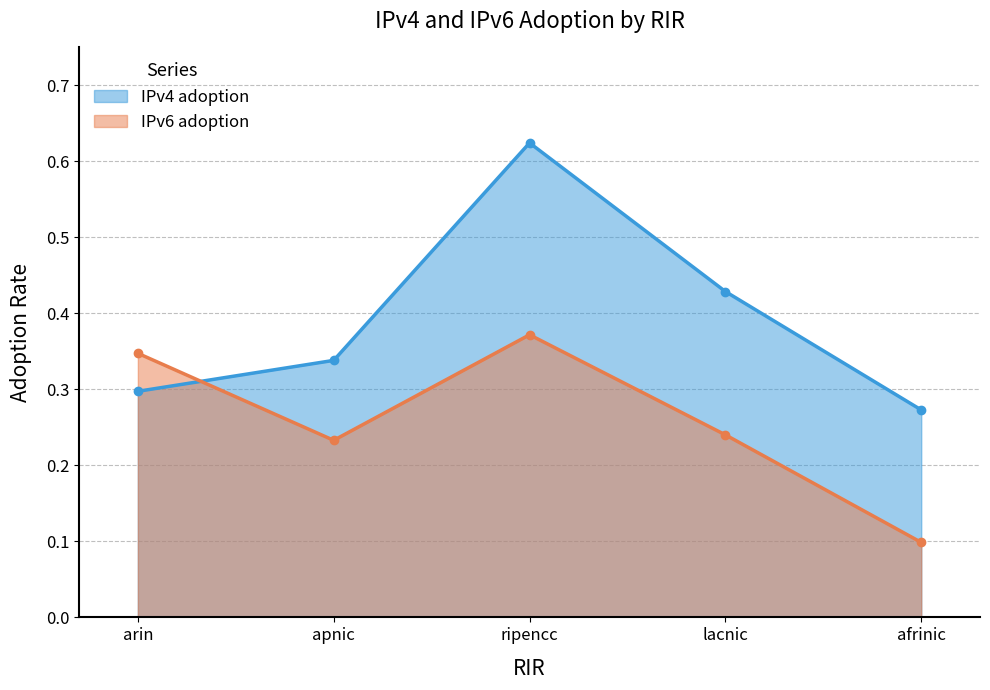

What is the sum of all IPv6 adoption values?

1.3